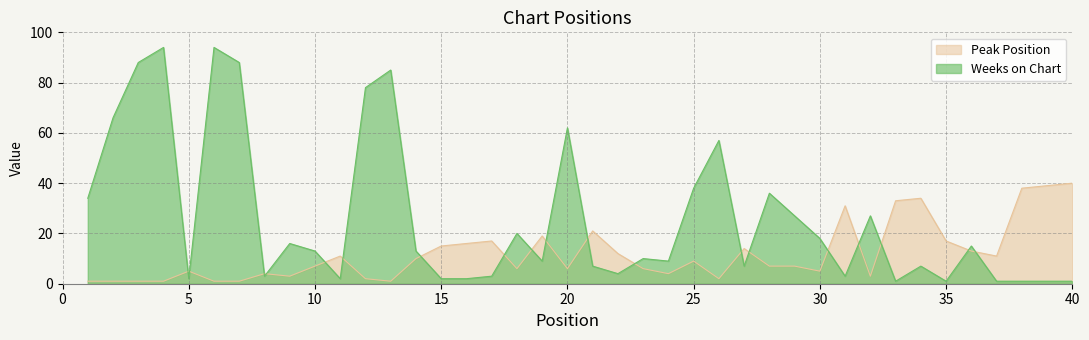

Where is Weeks on Chart nearest to the value 47?

25